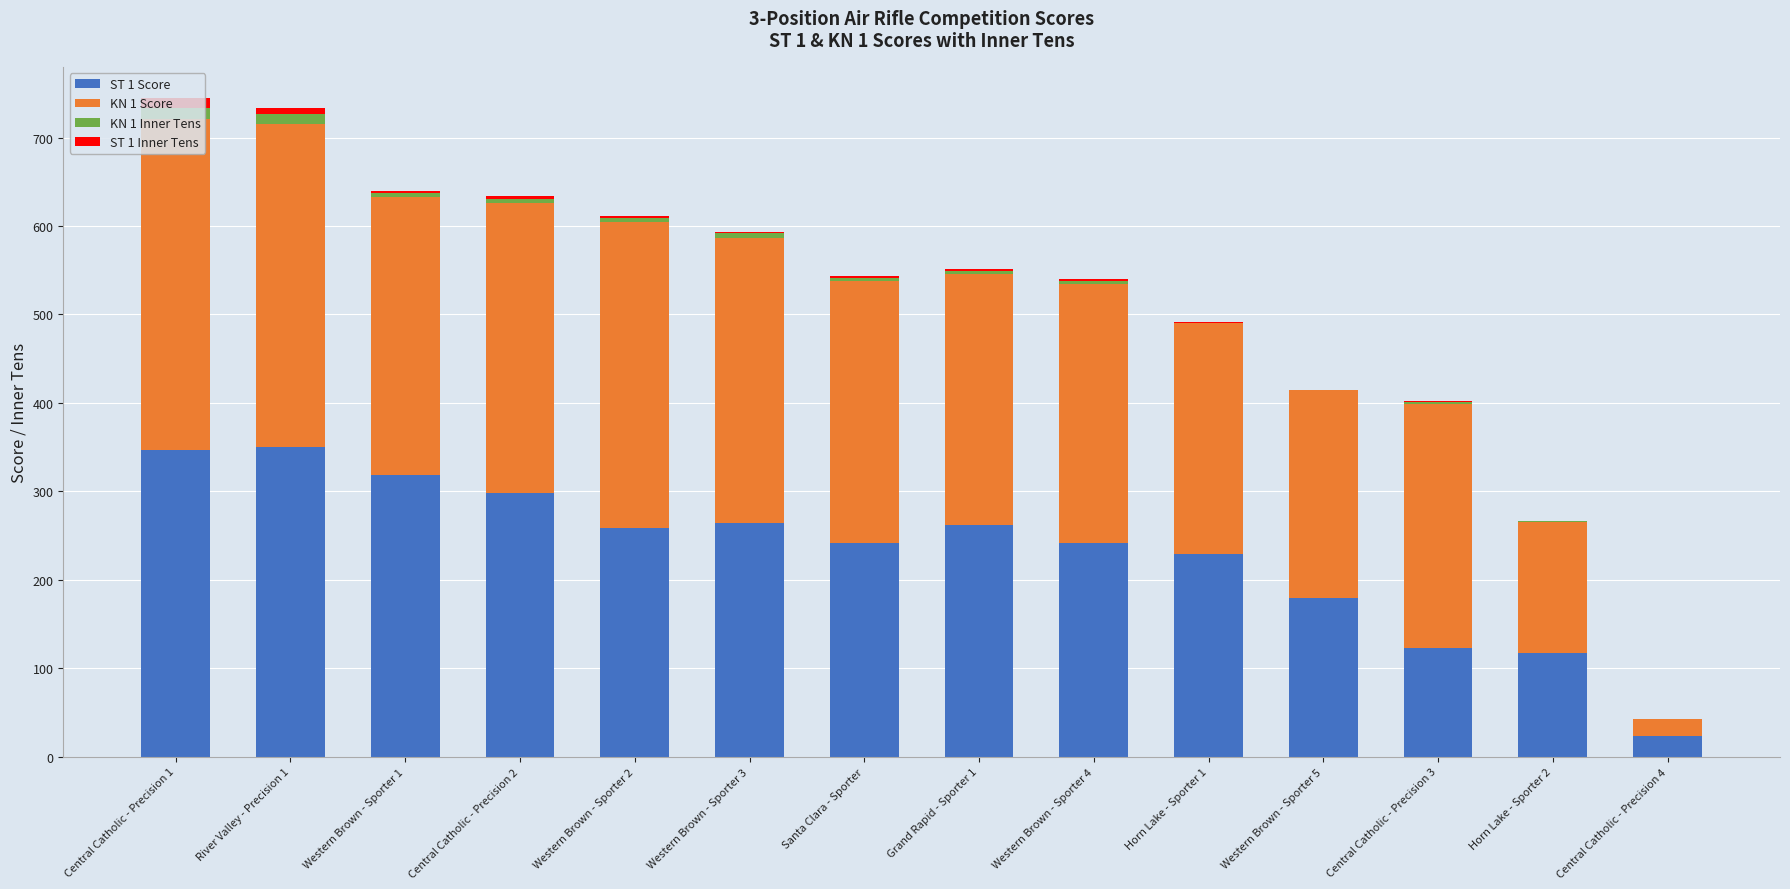

Rank the categories by ST 1 Score value from highest to lowest.

River Valley - Precision 1, Central Catholic - Precision 1, Western Brown - Sporter 1, Central Catholic - Precision 2, Western Brown - Sporter 3, Grand Rapid - Sporter 1, Western Brown - Sporter 2, Santa Clara - Sporter, Western Brown - Sporter 4, Horn Lake - Sporter 1, Western Brown - Sporter 5, Central Catholic - Precision 3, Horn Lake - Sporter 2, Central Catholic - Precision 4